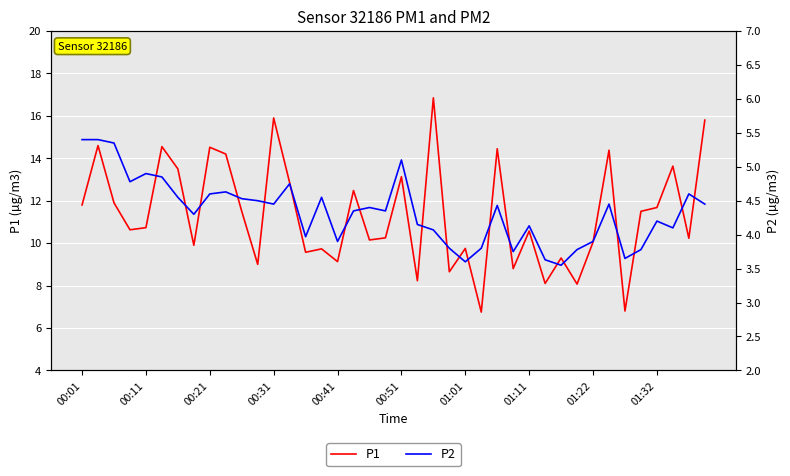

True or false: P2 and P1 intersect in this chart.

False